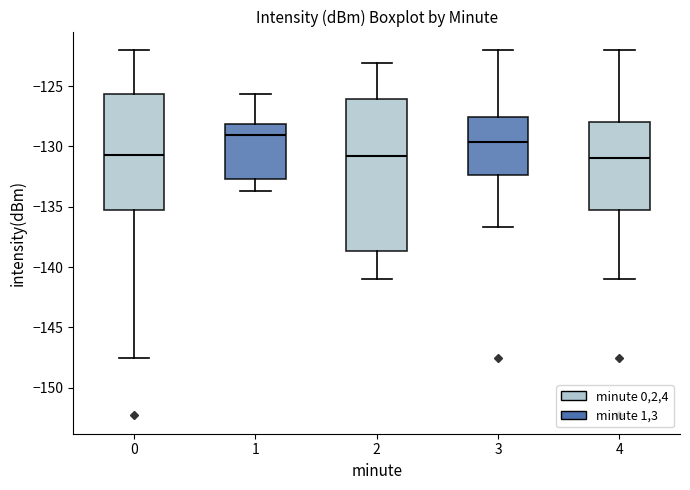

Reading left to right, read every box against the y-axis: the position of its median line, the range the box covers, and the ends of its whiskers. The values are not printed on the chart, so give them approximately, as read against the axis.

0: median -130.5, box -135.5 to -125.5, whiskers -147.5 to -122.0
1: median -129.0, box -132.5 to -128.0, whiskers -133.5 to -125.5
2: median -131.0, box -138.5 to -126.0, whiskers -141.0 to -123.0
3: median -129.5, box -132.5 to -127.5, whiskers -136.5 to -122.0
4: median -131.0, box -135.5 to -128.0, whiskers -141.0 to -122.0